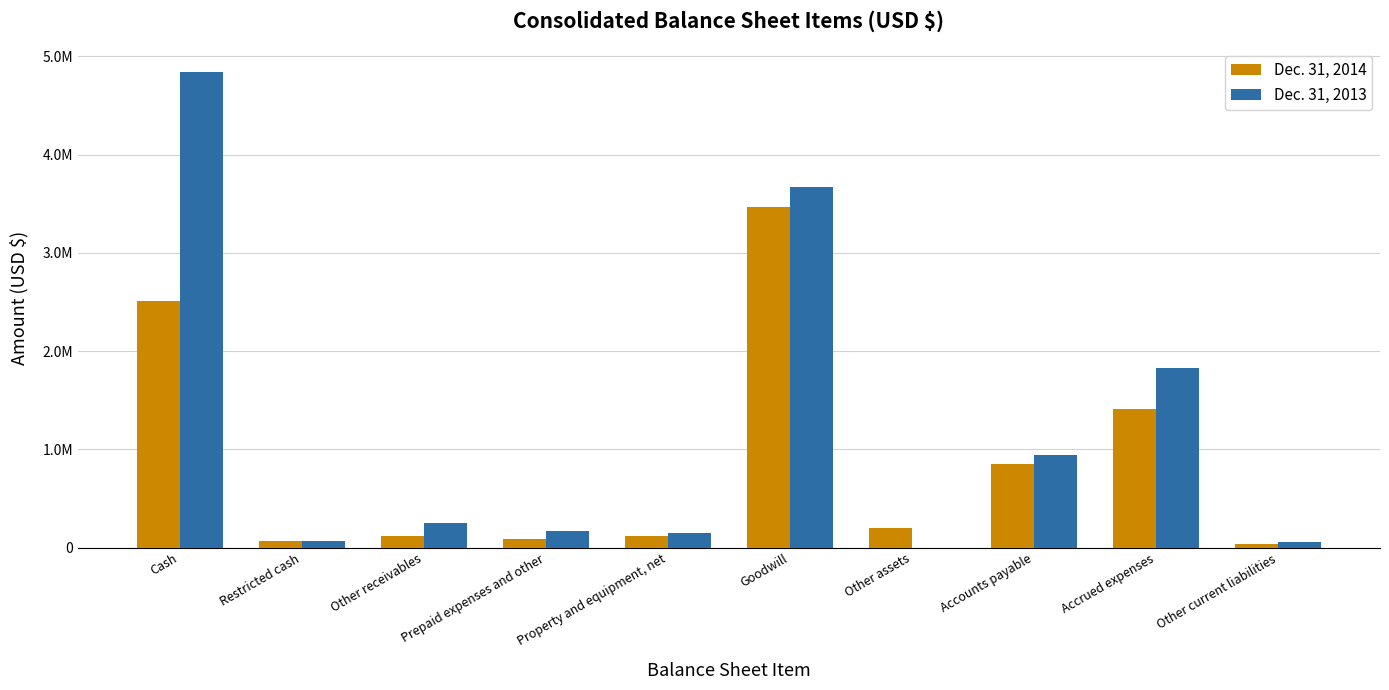

What is the difference between the Dec. 31, 2014 values at Property and equipment, net and Cash?

2387952